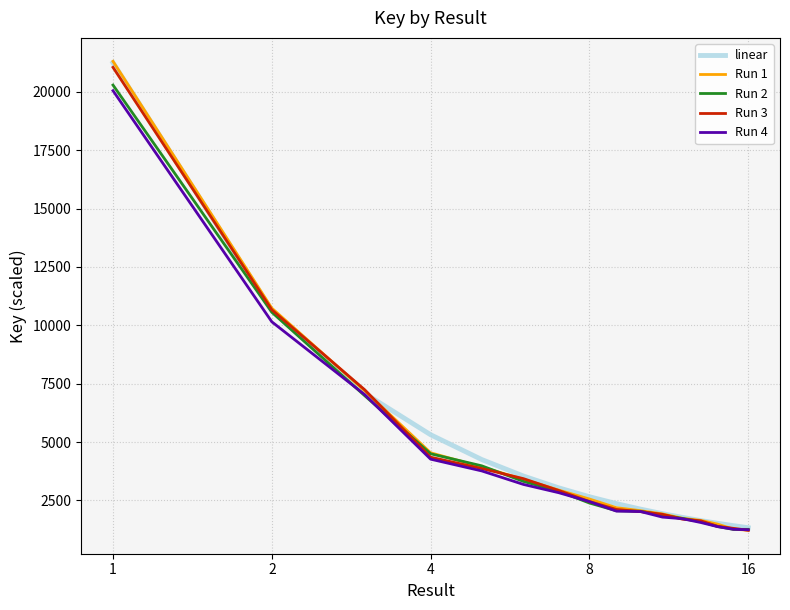

True or false: Run 1 has more than 2 points higher than both neighbors.

False